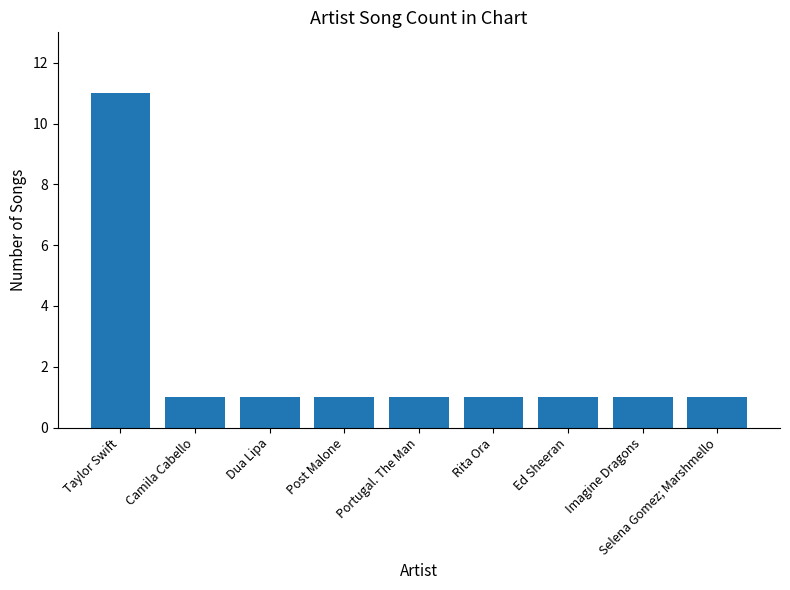

Does the chart contain stacked bars?

No